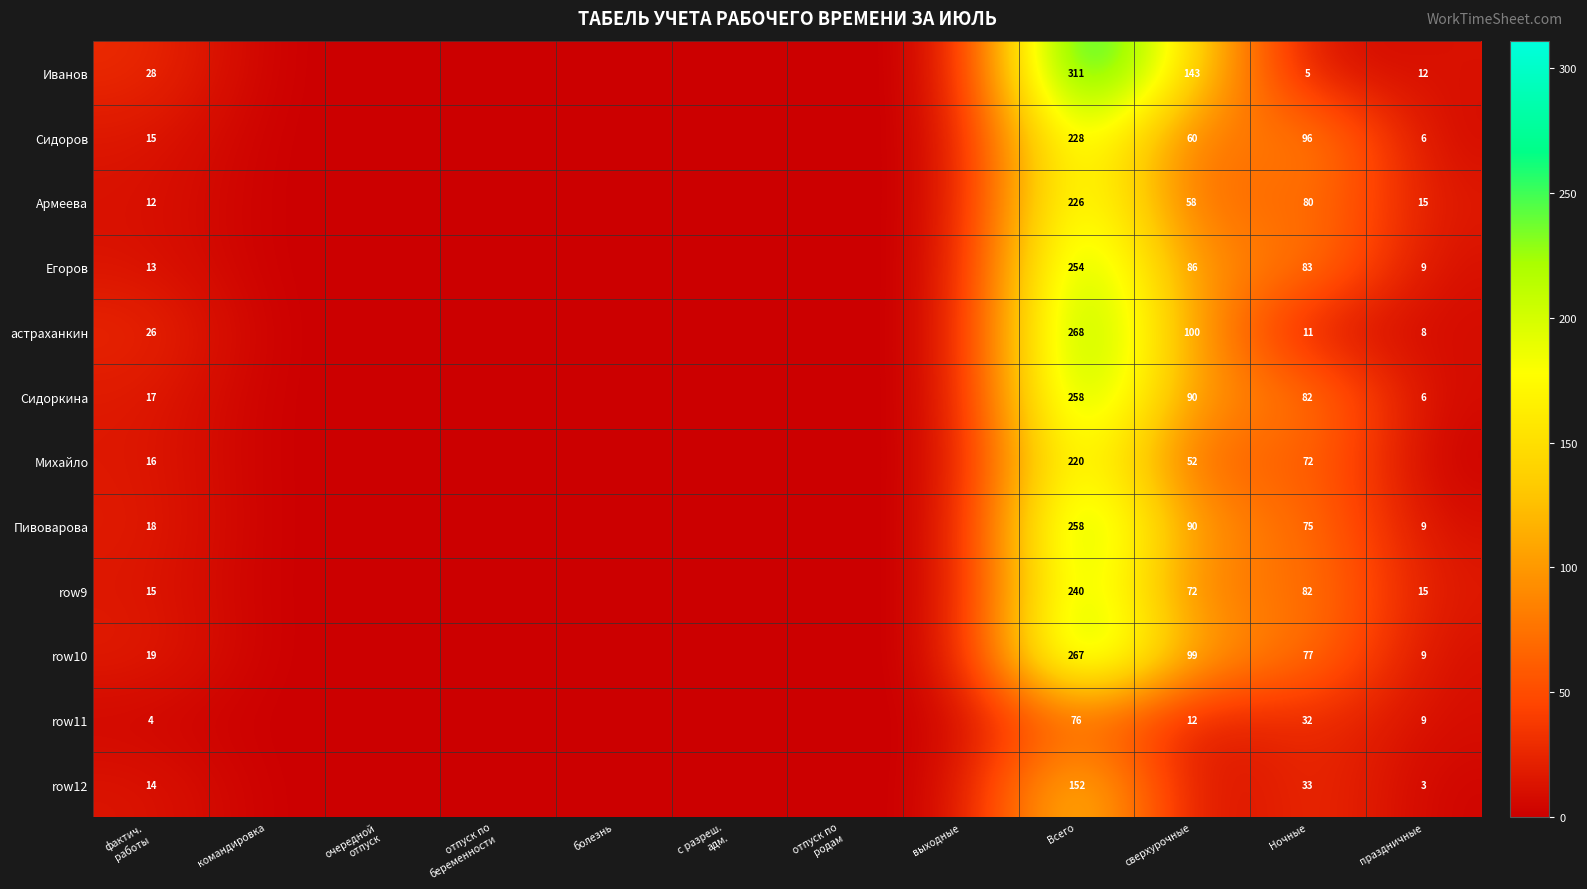

The row10 series shows 147 at сверхурочные. True or false?

False